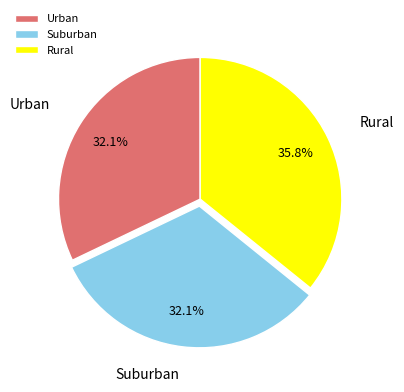

Is there a majority slice in this chart?

No